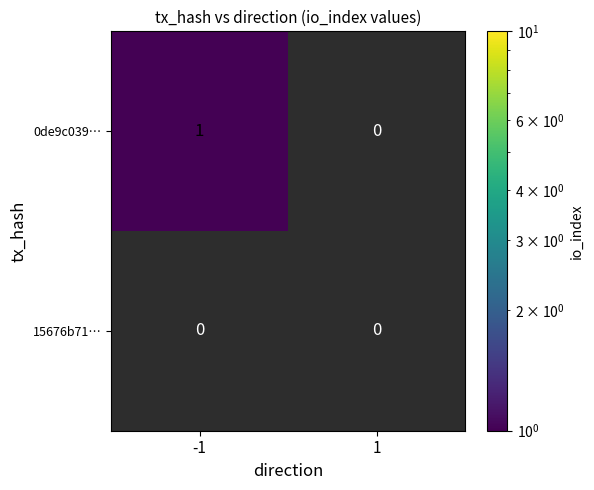

Between -1 and 1, which series saw the biggest shift?

0de9c039…